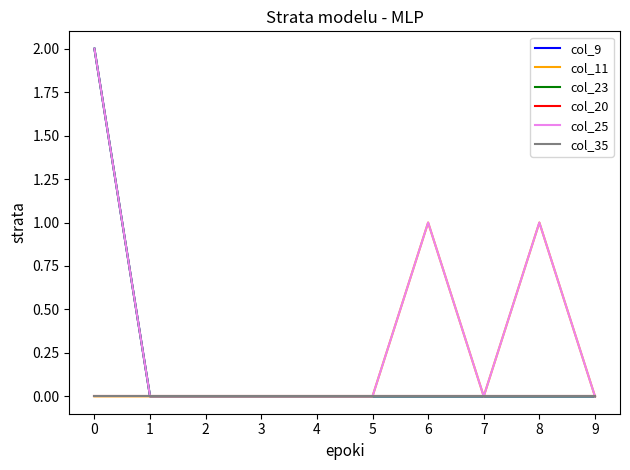

Does the chart display data point markers on the line(s)?

No